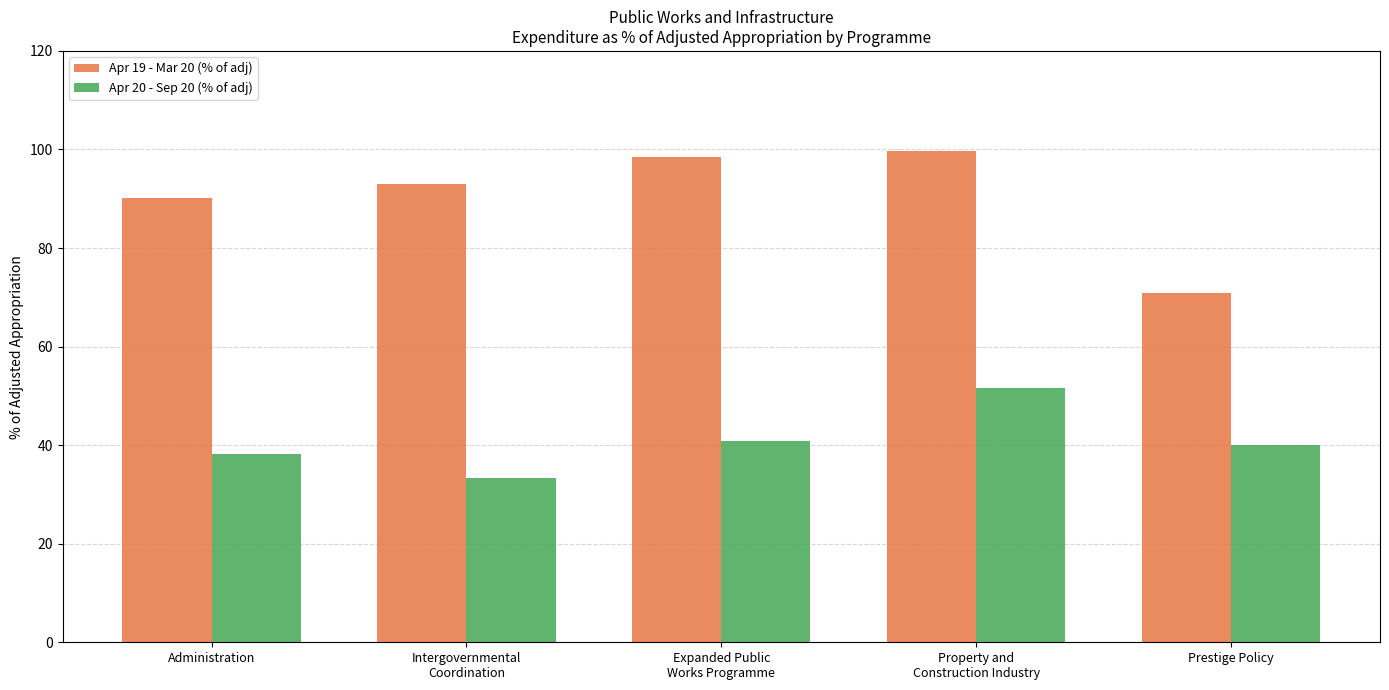

How many values in the Apr 20 - Sep 20 (% of adj) series are below 40?

2